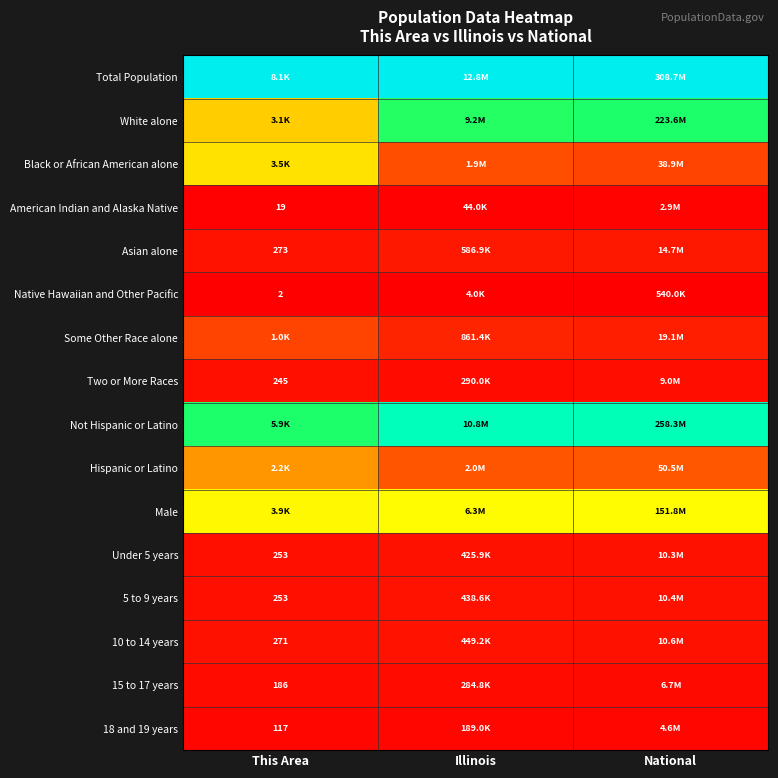

The value of 18 and 19 years at This Area is 0.0. True or false?

False